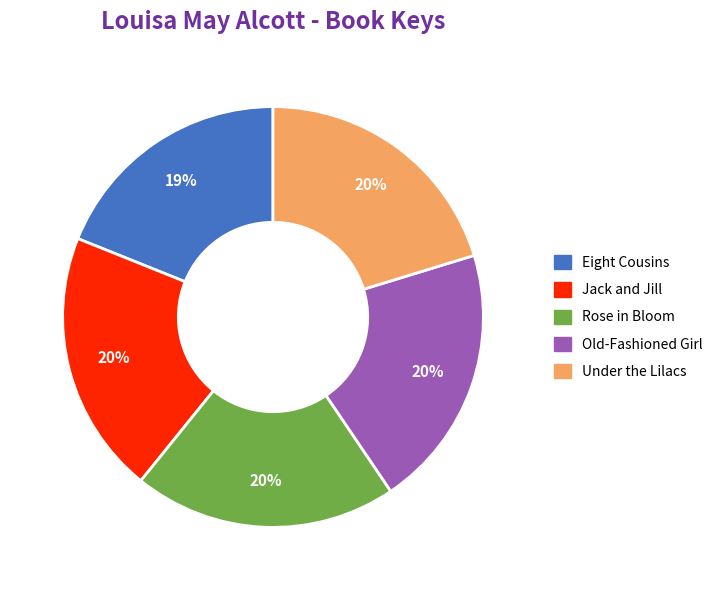

Which category has the smallest portion of the pie?

Eight Cousins